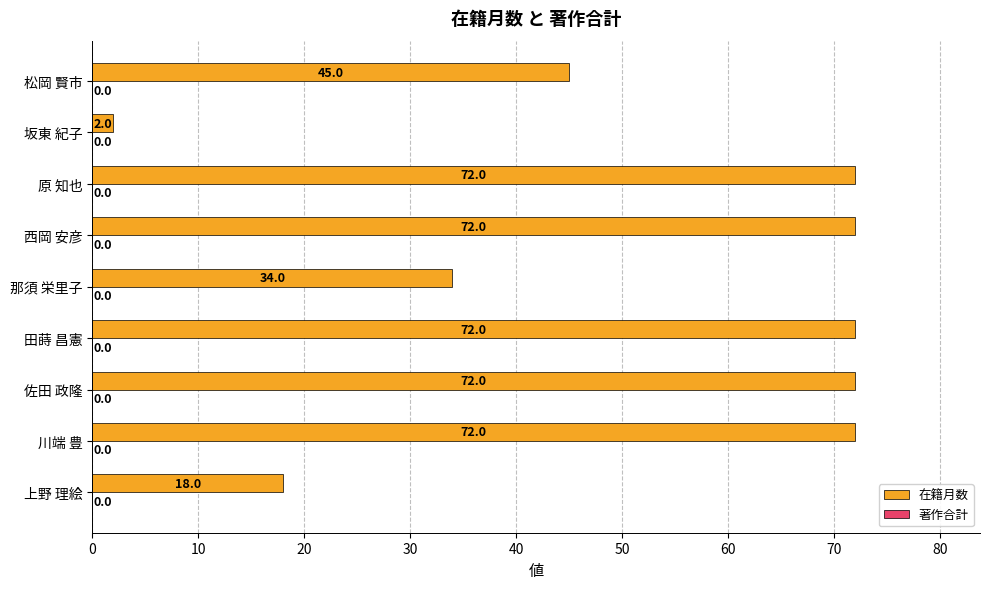

What is the ratio of the value at 田蒔 昌憲 to the value at 西岡 安彦?

1.0